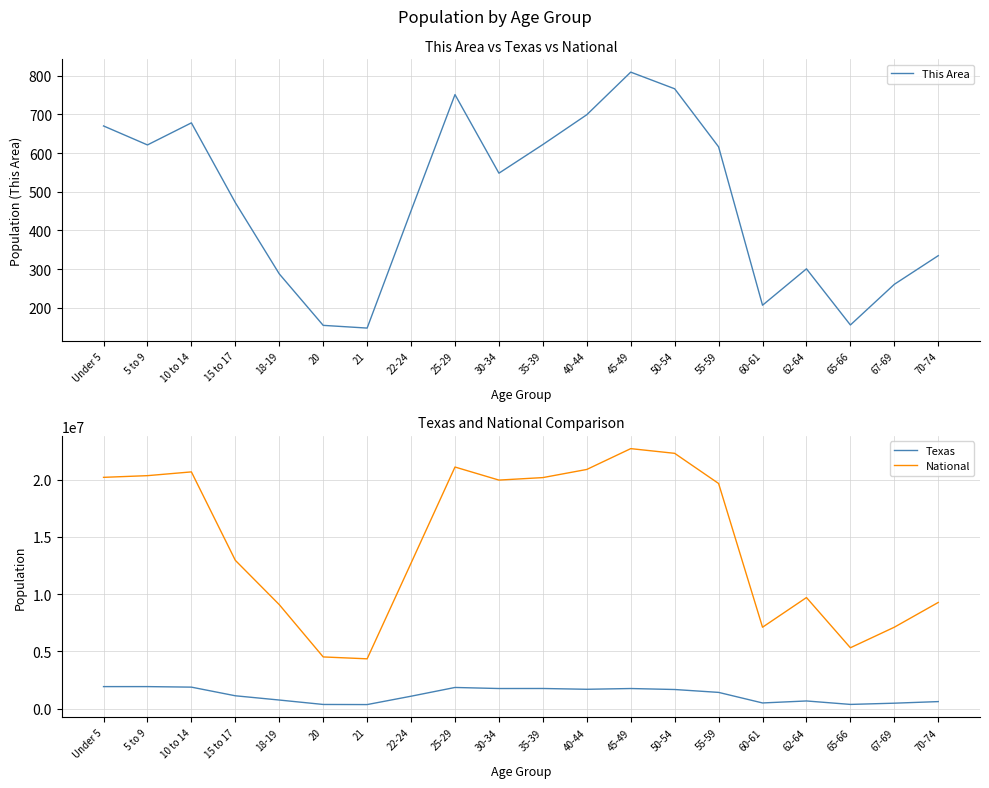

What is the difference between the highest and lowest values at 40-44?

20890265